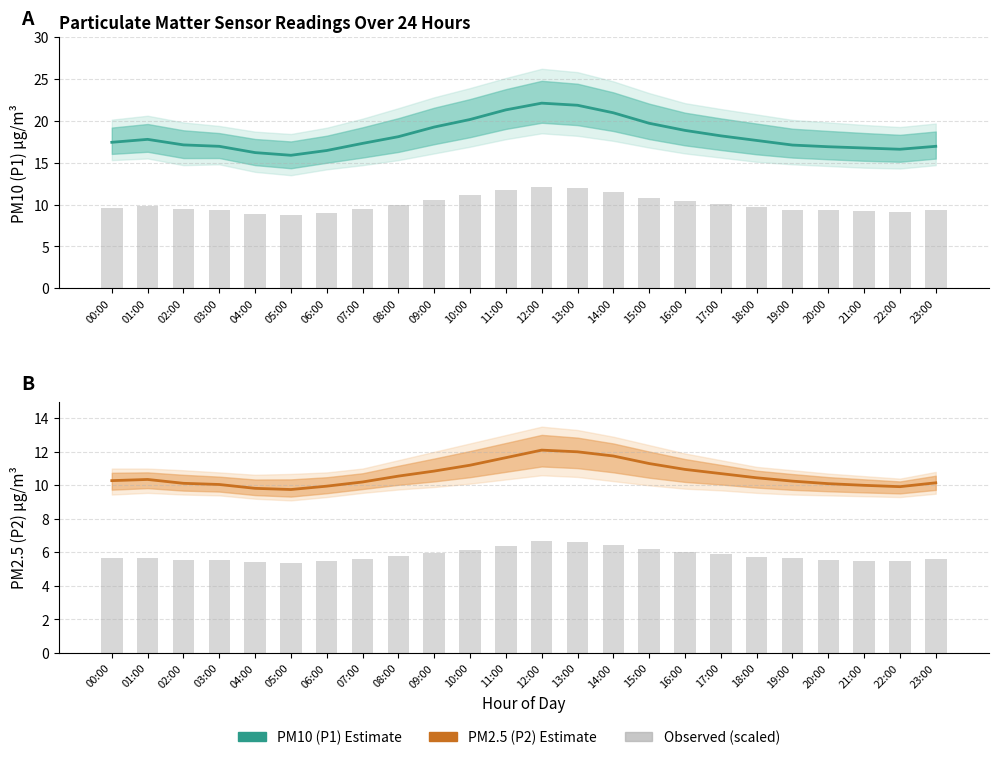

At which category is the sum across all series the highest?

12:00